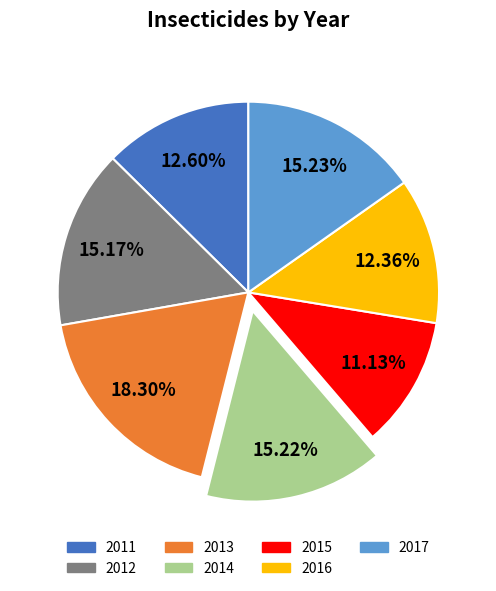

The 2013 slice represents 18% of the pie. True or false?

True